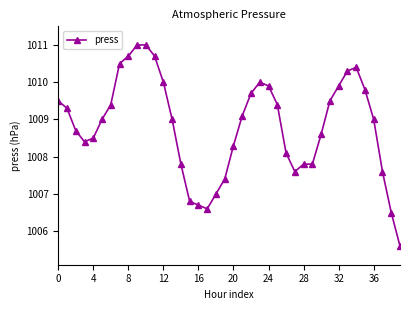

What is the value of the 13th point from the left?

1010.0